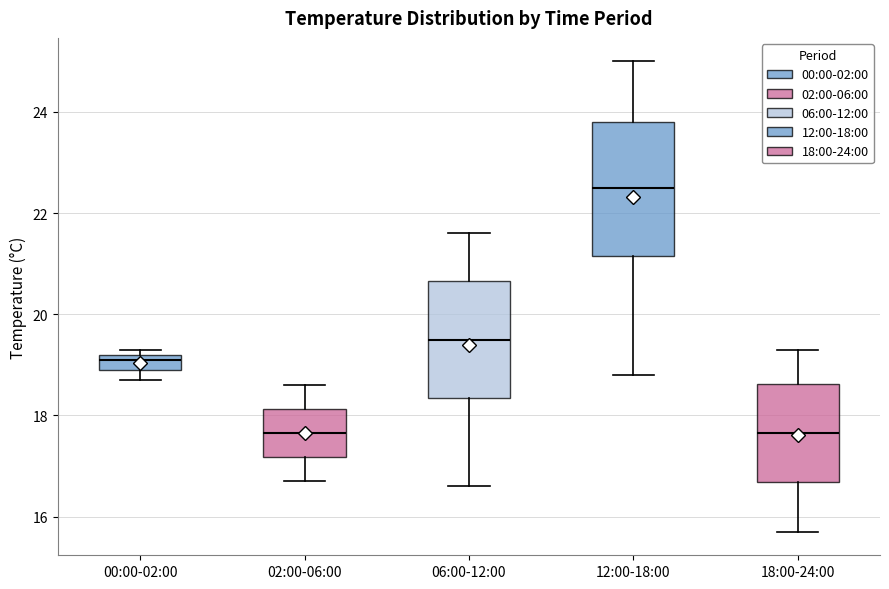

Which box is the tallest, from its lower edge to its upper edge?

12:00-18:00